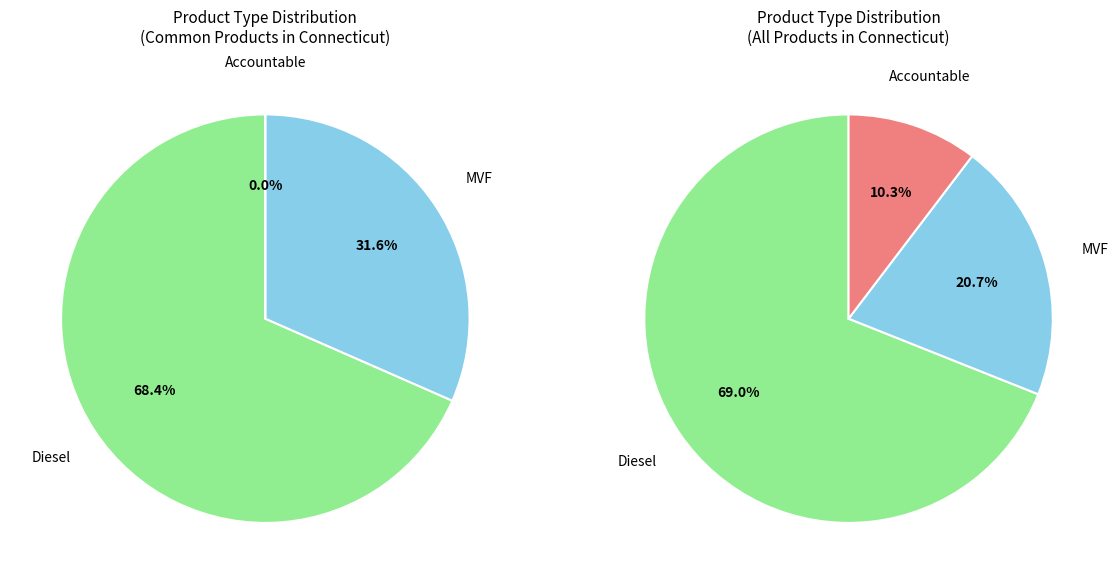

What is the majority slice?

Diesel